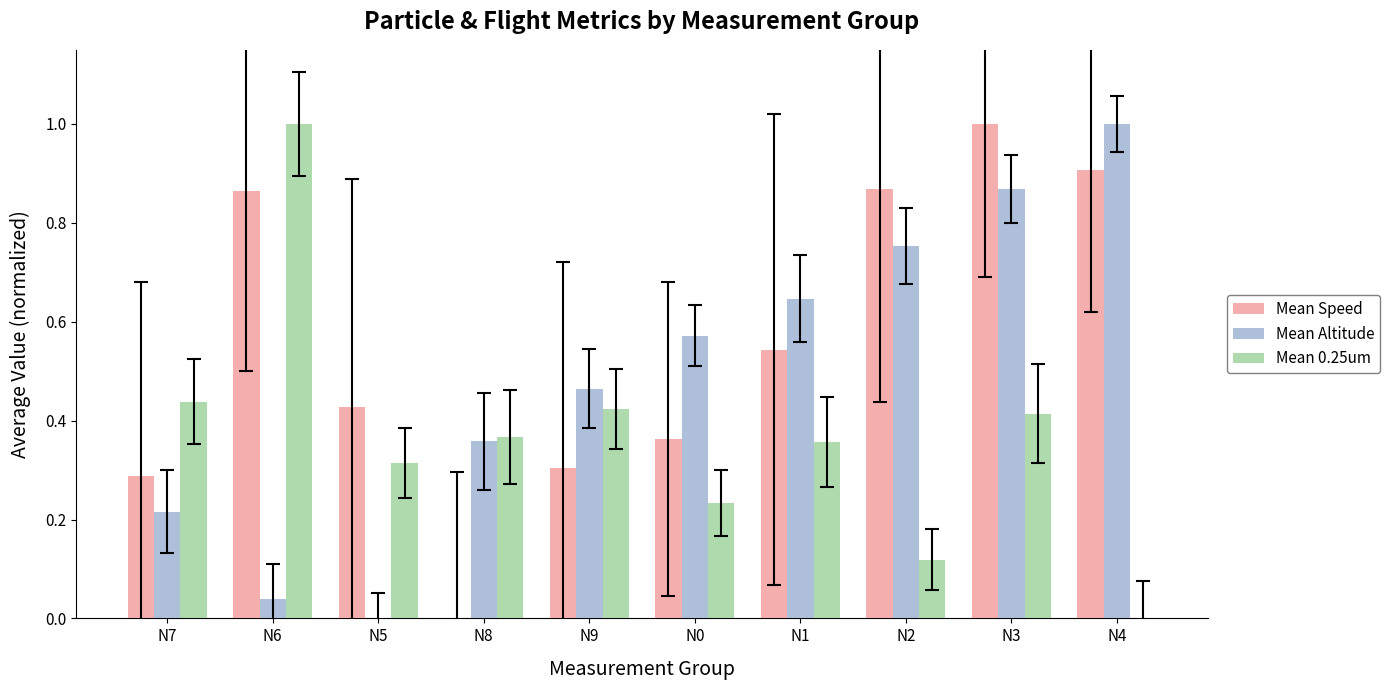

What is the greatest value displayed?

1.0